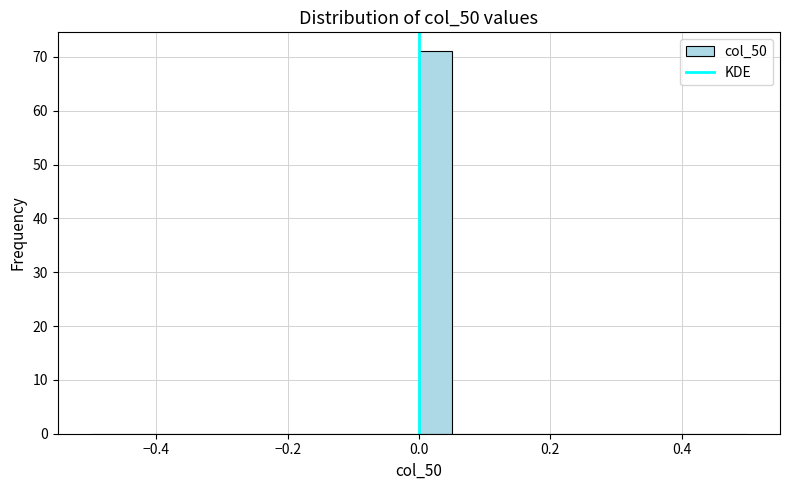

Around what value on the x-axis is the tallest bar? Give the approximate position of its centre, as read against the axis.

0.02